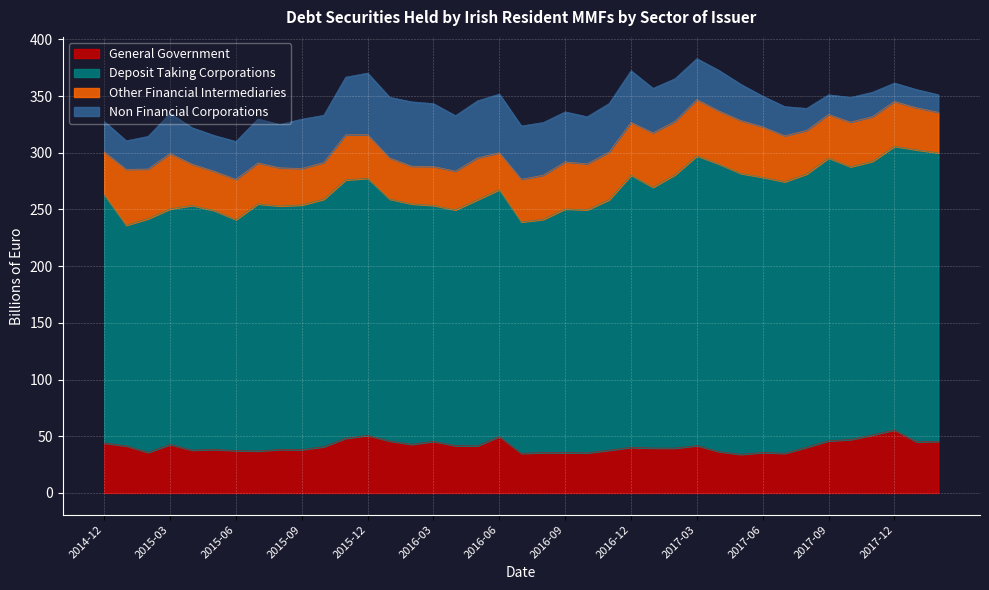

Between which two adjacent categories do General Government and Other Financial Intermediaries first intersect?

2014-12 and 2015-01